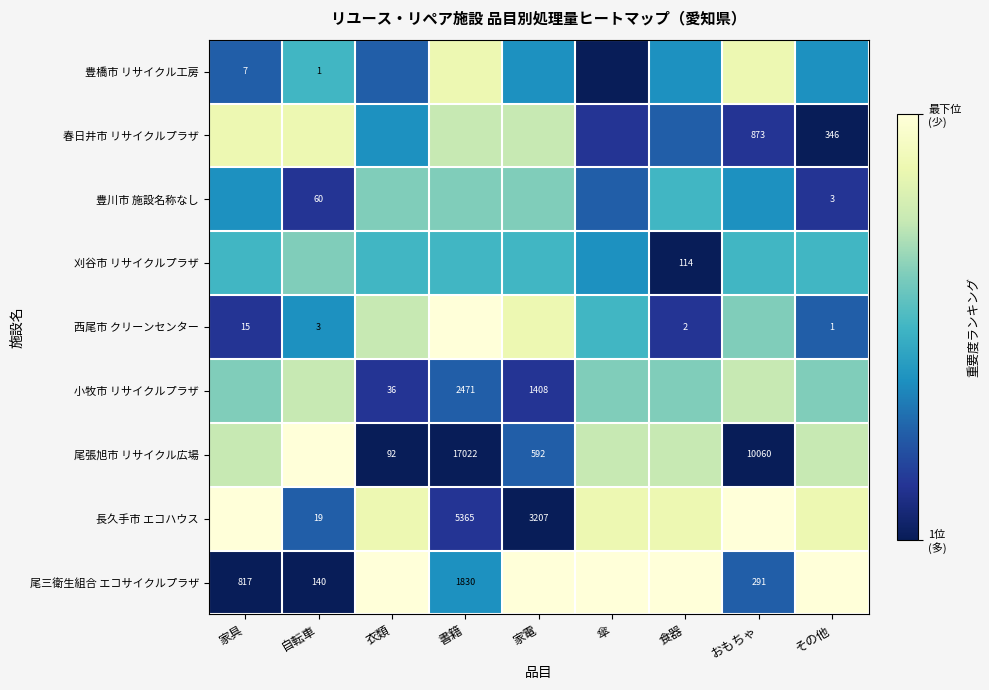

Is it true that 西尾市 クリーンセンター equals 2 at 食器?

True